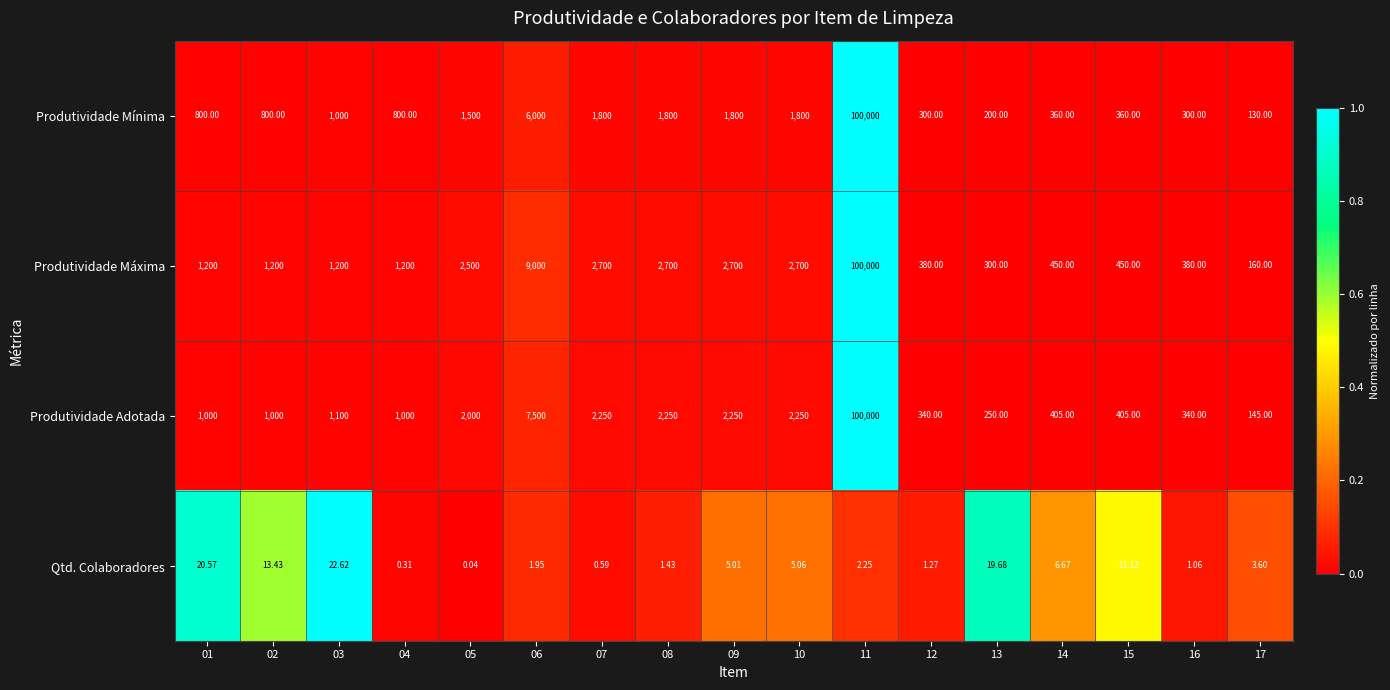

Rank the series at 16 from lowest to highest value.

Qtd. Colaboradores, Produtividade Mínima, Produtividade Adotada, Produtividade Máxima